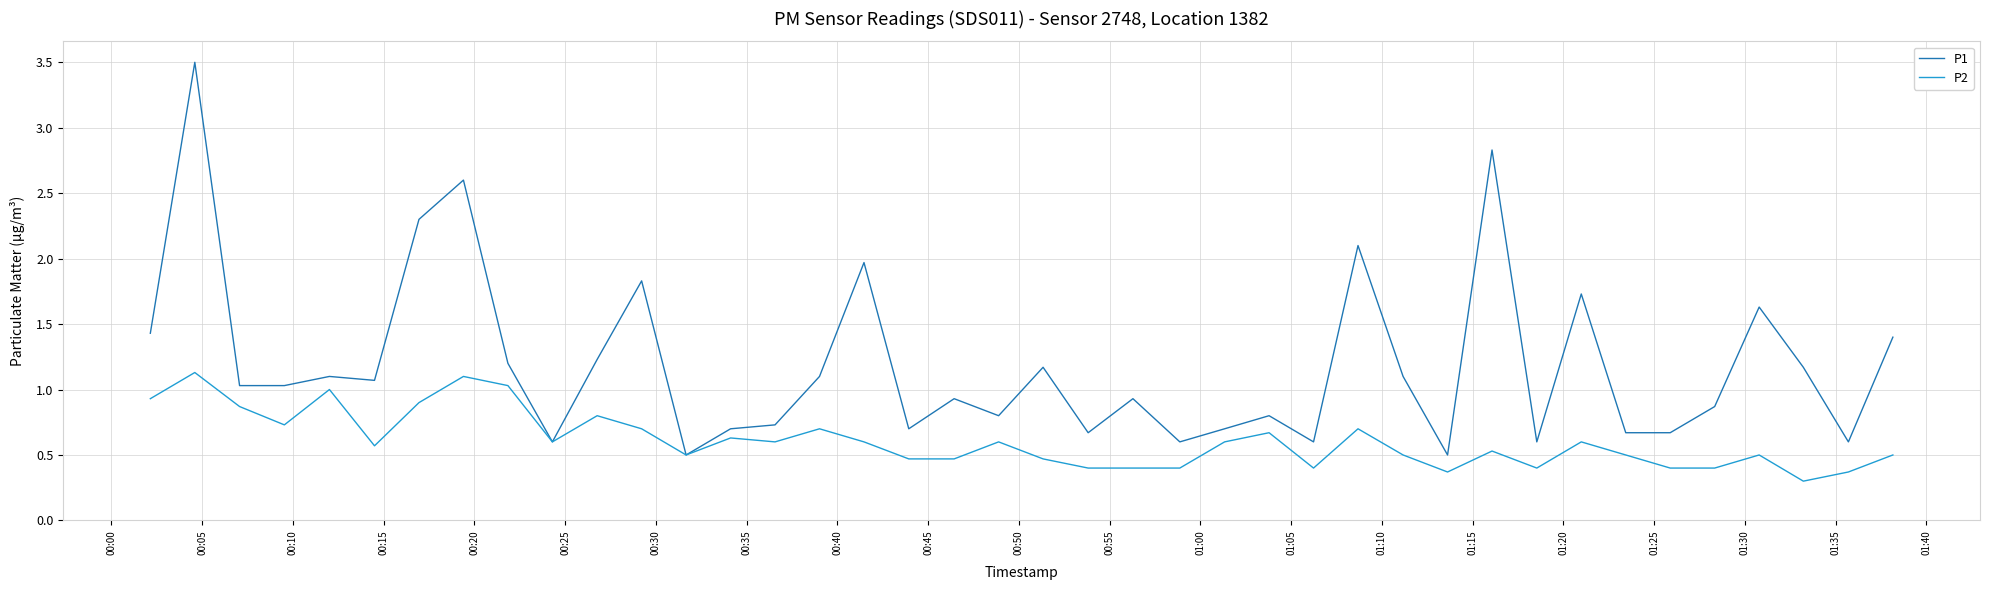

What is the average value of the P1 series?

1.2